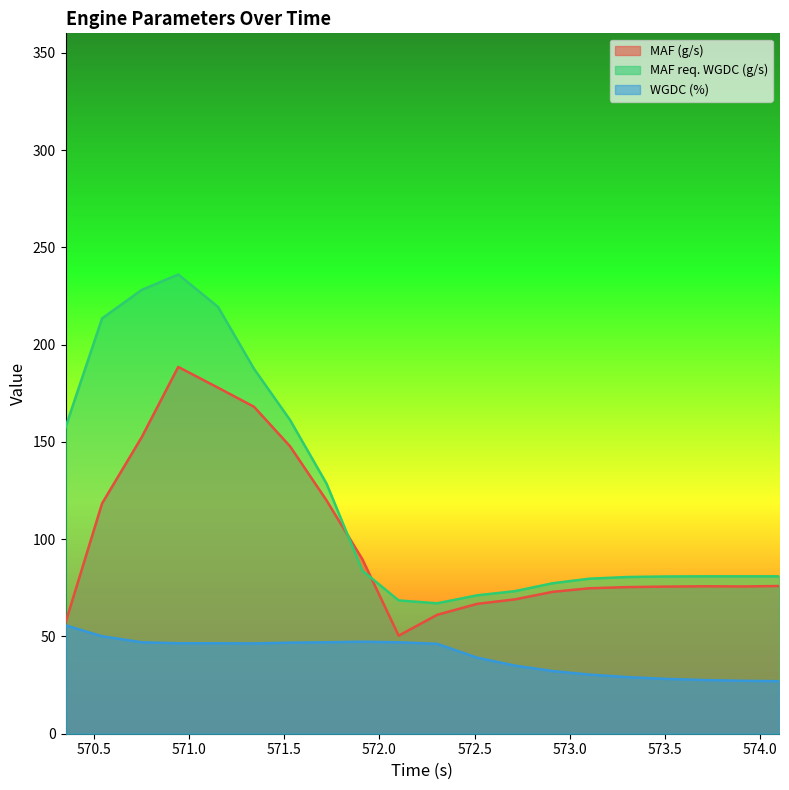

Reading left to right, extract all data points from this chart.

MAF (g/s): 57.1	118.4	152.4	188.5	177.9	168.1	147.8	119.9	89.6	50.4	61.1	66.8	69.1	72.9	74.8	75.4	75.6	75.8	75.7	75.9
MAF req. WGDC (g/s): 157.5	213.5	228.1	236.1	219.4	187.6	161.3	128.6	83.8	68.5	67.0	71.1	73.3	77.4	79.7	80.5	80.8	80.9	80.9	80.9
WGDC (%): 55.7	50.1	47.0	46.5	46.5	46.4	46.8	47.0	47.3	47.0	46.2	39.1	35.0	32.2	30.4	29.1	28.2	27.6	27.2	27.0